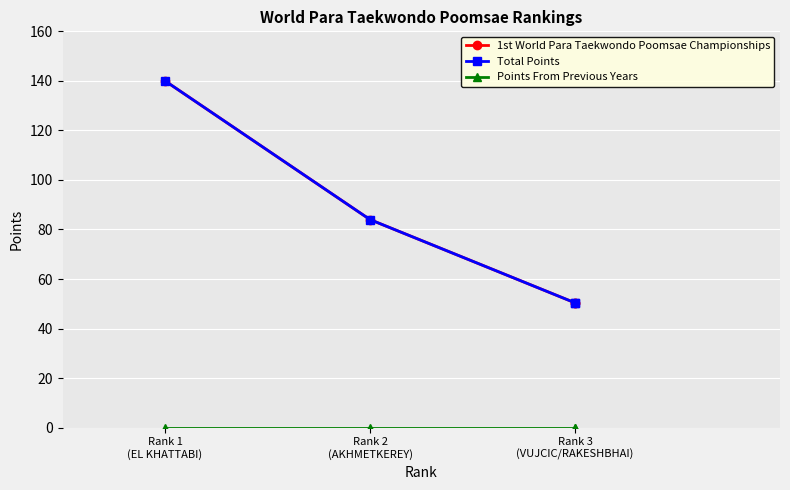

Which series has the widest spread of values?

1st World Para Taekwondo Poomsae Championships